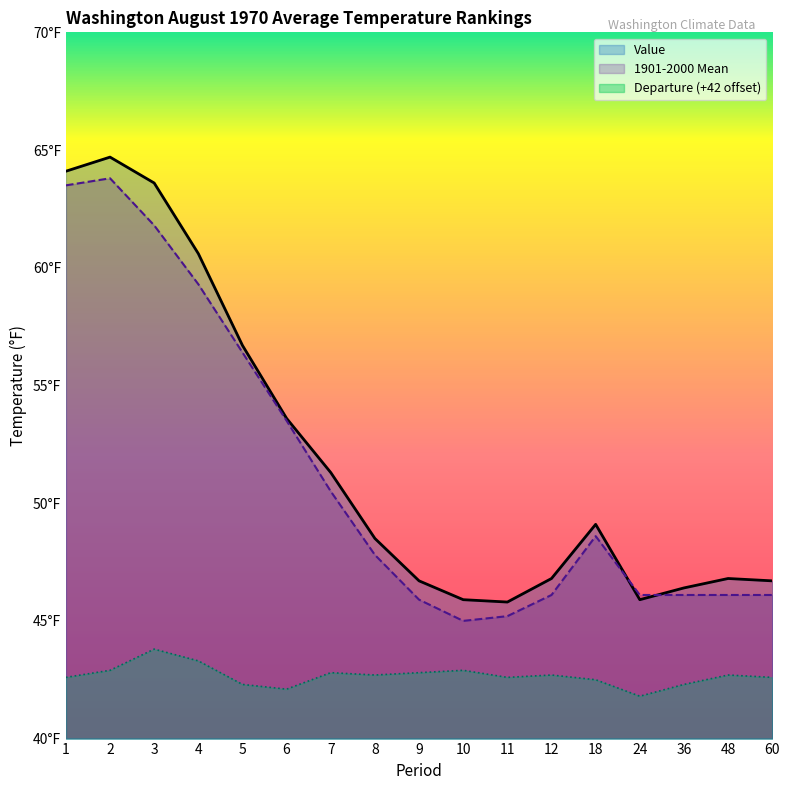

Reading right to left, what are all the values shown in this chart?

Value: 46.7	46.8	46.4	45.9	49.1	46.8	45.8	45.9	46.7	48.5	51.3	53.6	56.7	60.6	63.6	64.7	64.1
1901-2000 Mean: 46.1	46.1	46.1	46.1	48.6	46.1	45.2	45.0	45.9	47.8	50.5	53.5	56.4	59.3	61.8	63.8	63.5
Departure: 42.6	42.7	42.3	41.8	42.5	42.7	42.6	42.9	42.8	42.7	42.8	42.1	42.3	43.3	43.8	42.9	42.6